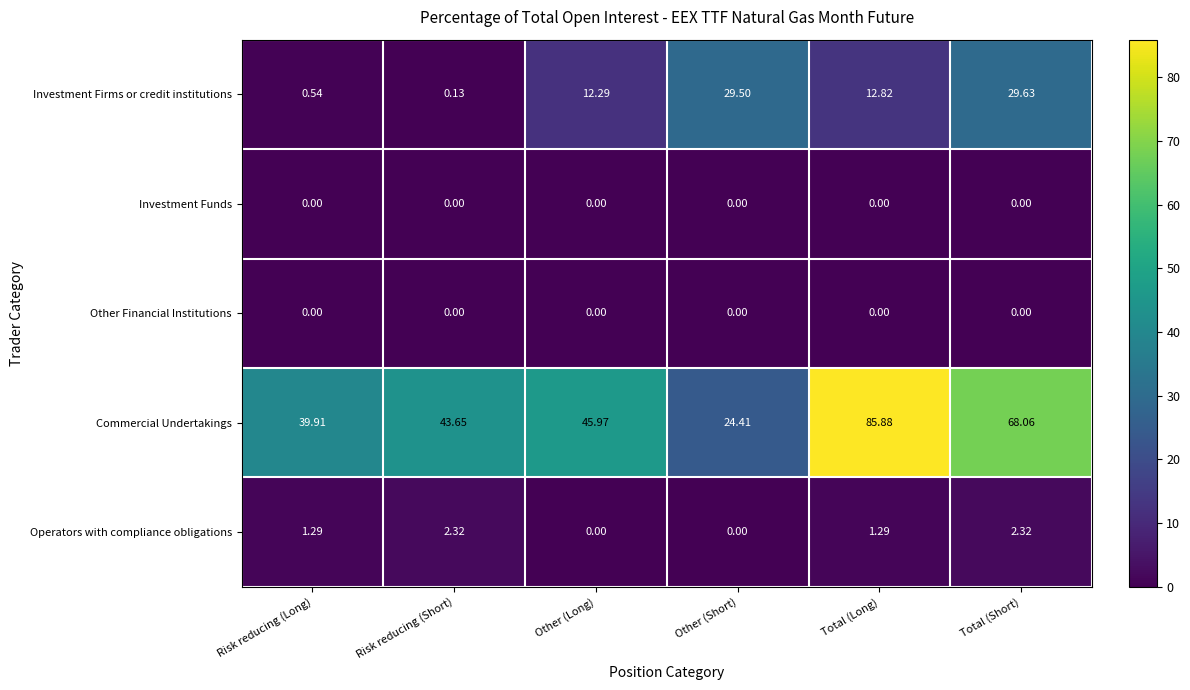

Rank the categories by Investment Firms or credit institutions value from lowest to highest.

Risk reducing (Short), Risk reducing (Long), Other (Long), Total (Long), Other (Short), Total (Short)